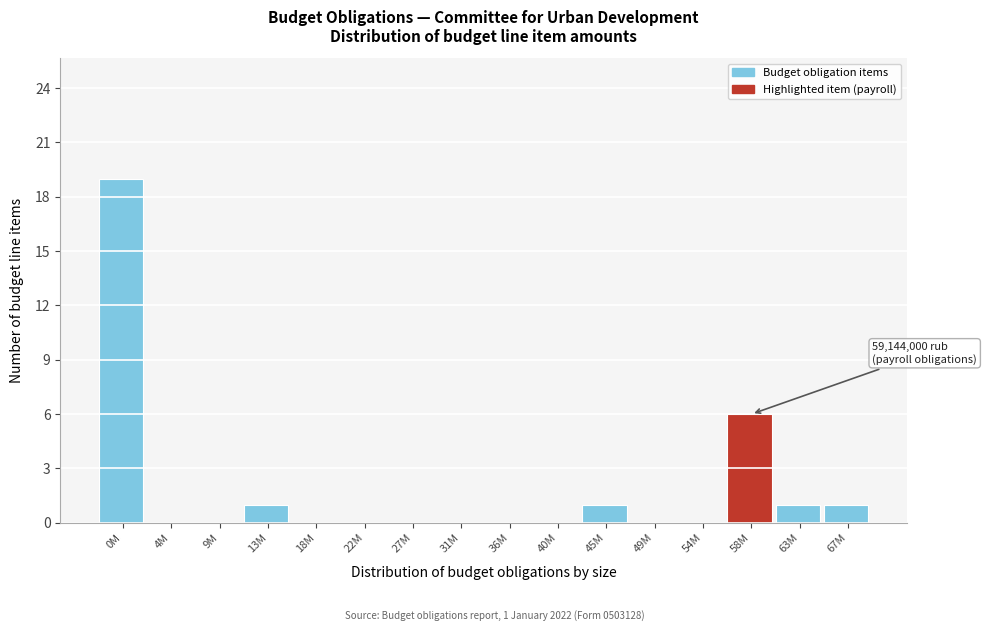

Reading left to right, extract all data points from this chart.

0M=19	4M=0	9M=0	13M=1	18M=0	22M=0	27M=0	31M=0	36M=0	40M=0	45M=1	49M=0	54M=0	58M=6	63M=1	67M=1